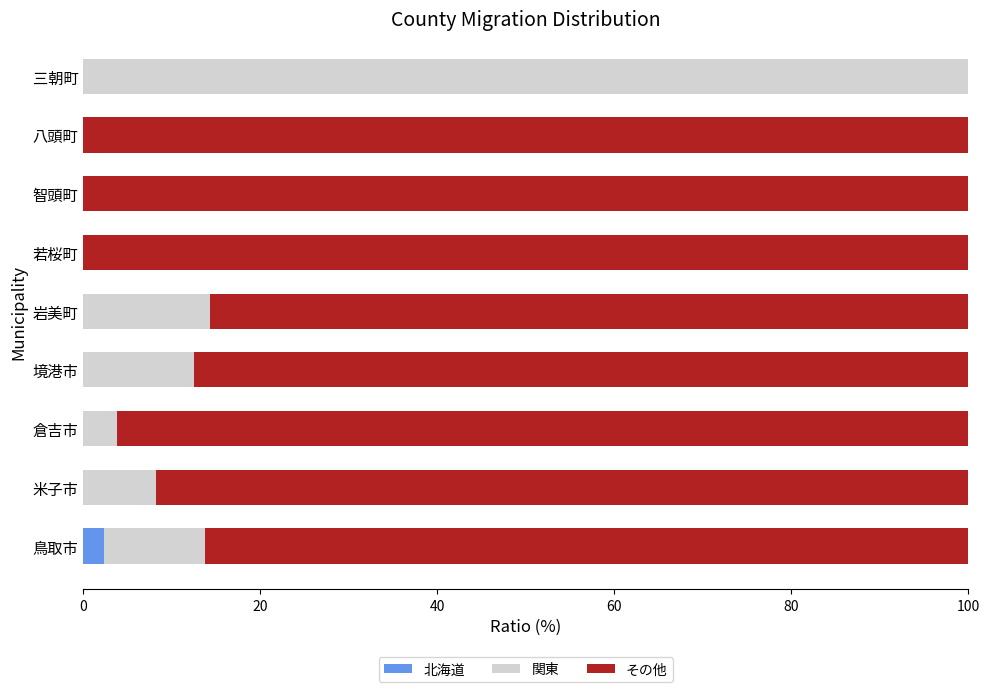

List the series in order of their peak value, highest first.

関東, その他, 北海道